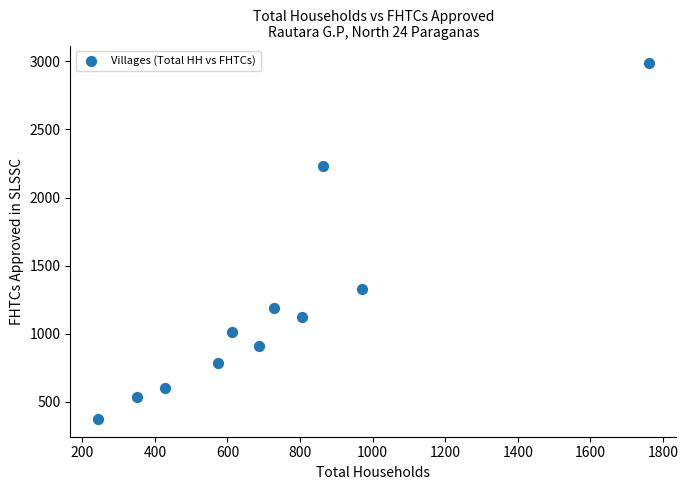

What Y value in the scatter plot is closest to 1680?

1325